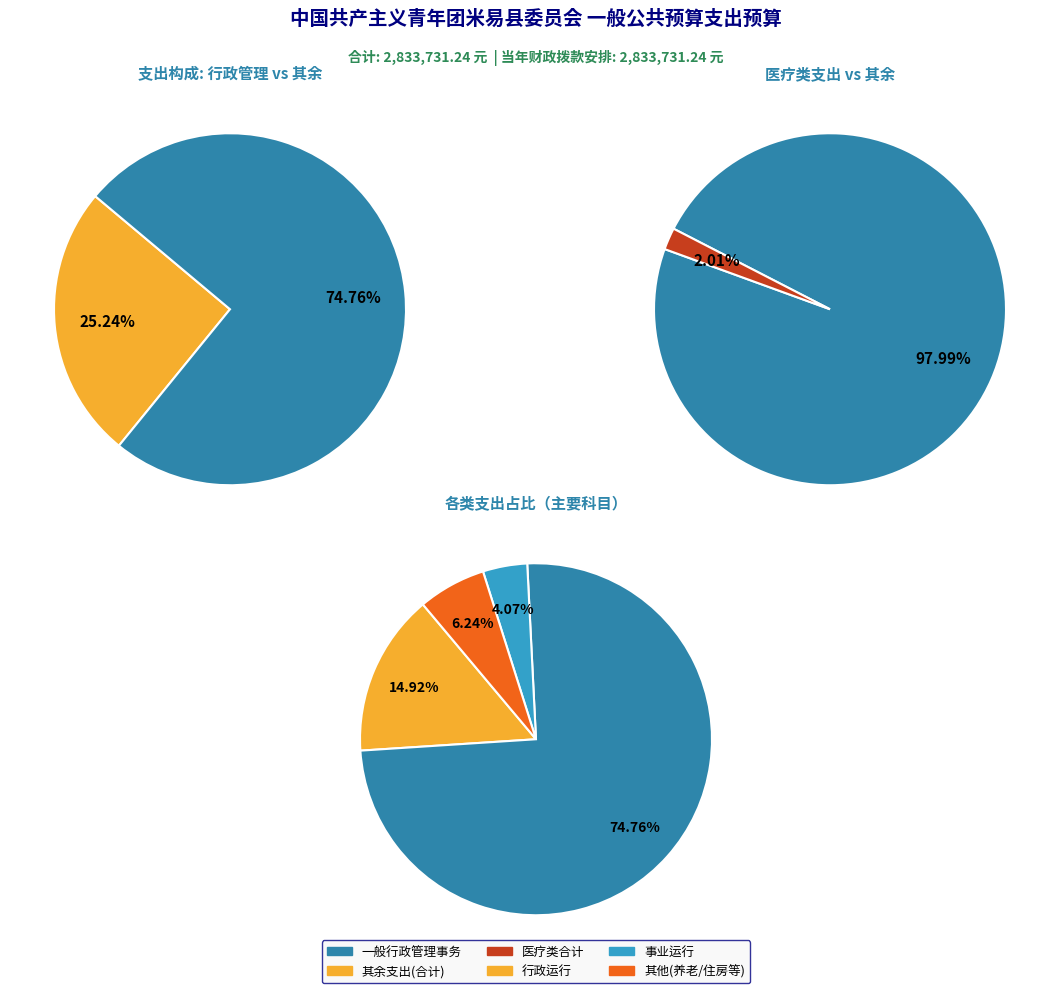

How many slices are in this pie chart?

8